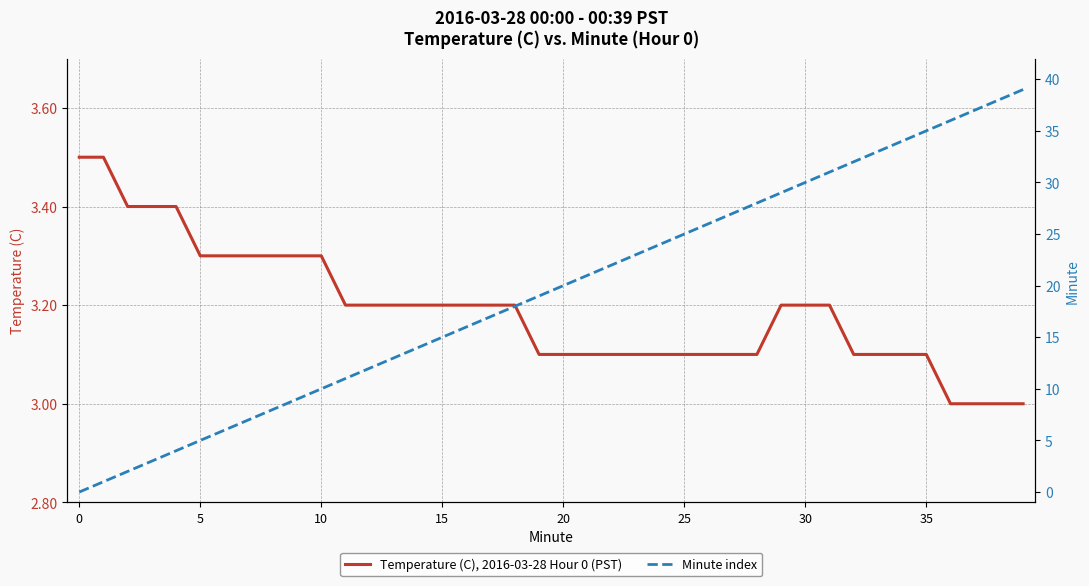

Is it true that Temperature (C), 2016-03-28 Hour 0 (PST) equals 3.3 at 10?

True